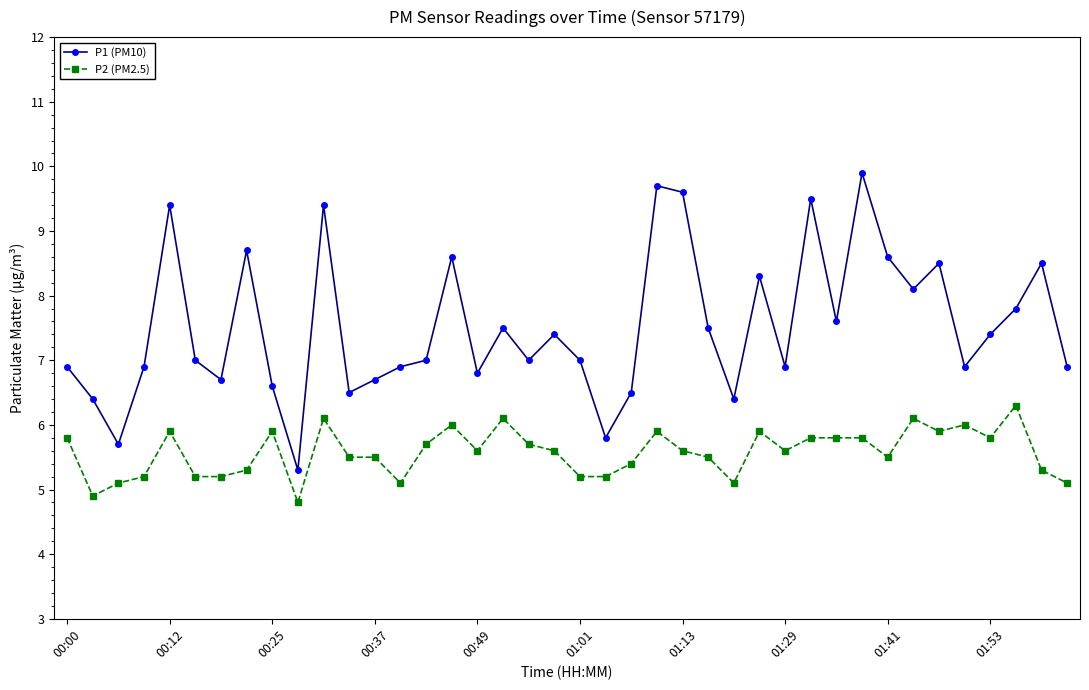

What is the greatest value displayed?

9.9